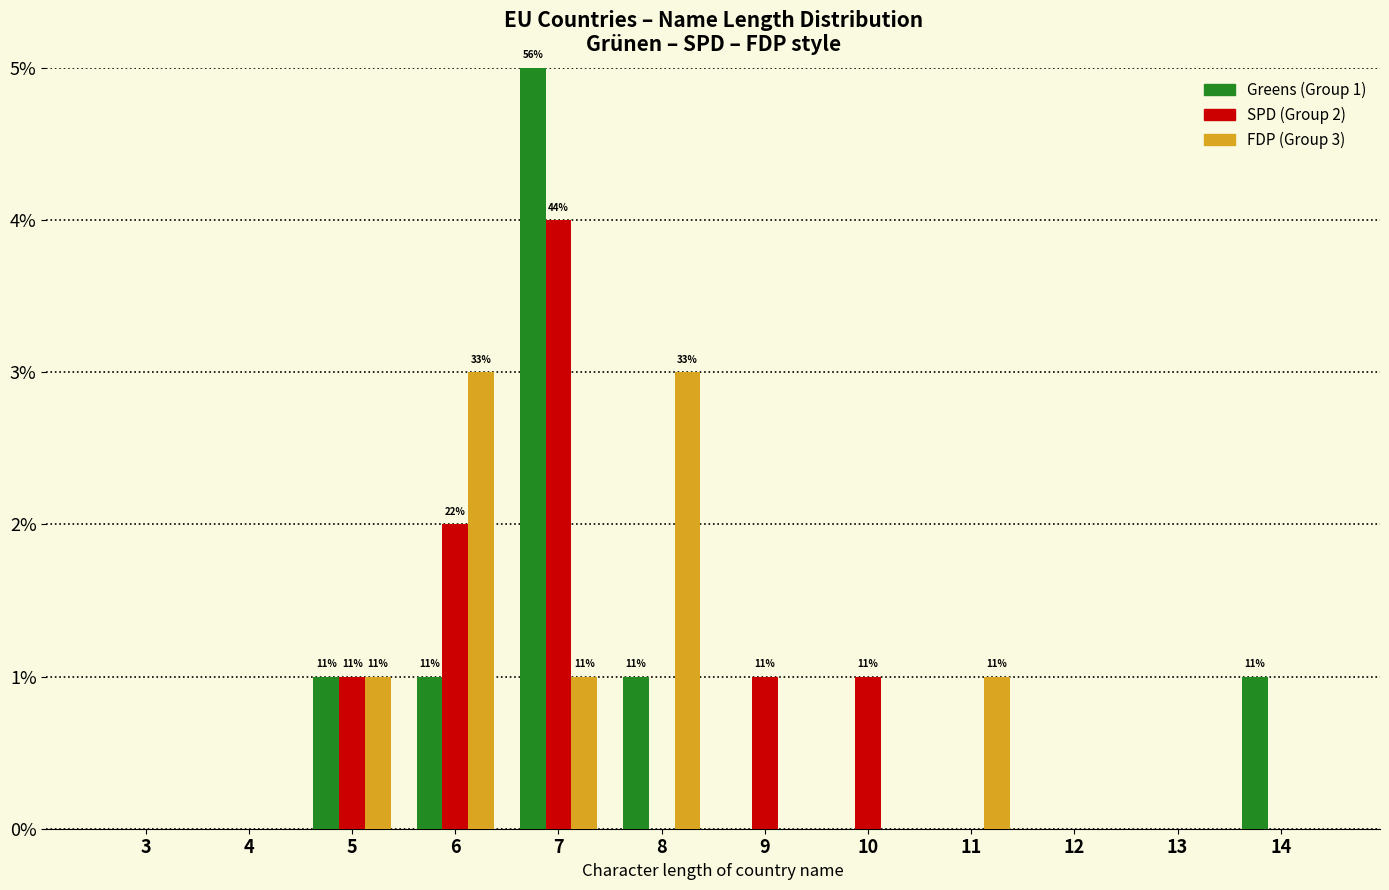

At which category does the chart reach its peak across all series?

7